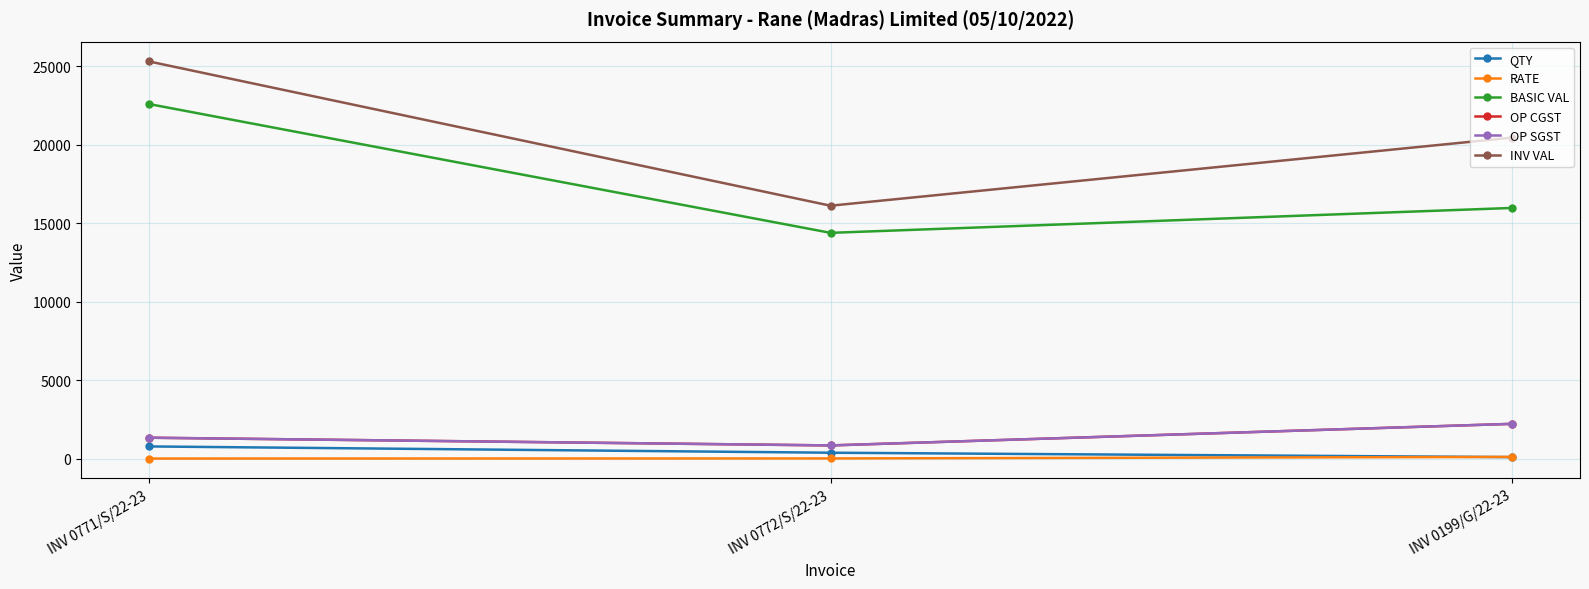

Is this an area chart (filled region under the line)?

No